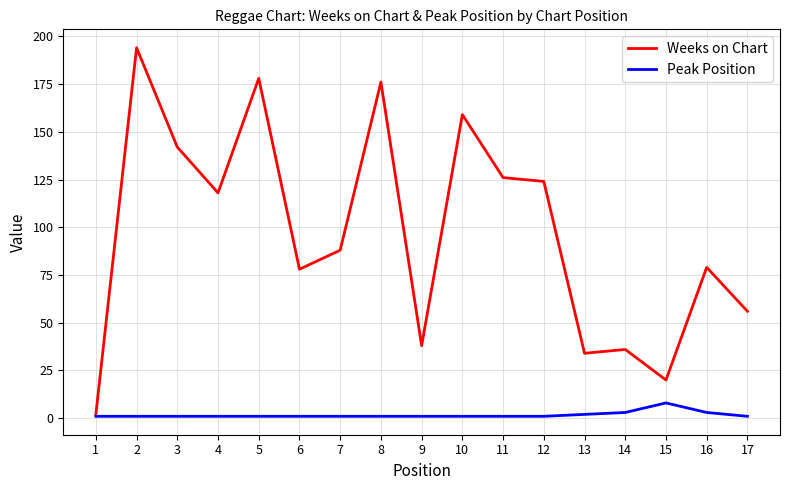

Reading right to left, transcribe all the data shown in this chart.

Weeks on Chart: 17=56	16=79	15=20	14=36	13=34	12=124	11=126	10=159	9=38	8=176	7=88	6=78	5=178	4=118	3=142	2=194	1=2
Peak Position: 17=1	16=3	15=8	14=3	13=2	12=1	11=1	10=1	9=1	8=1	7=1	6=1	5=1	4=1	3=1	2=1	1=1